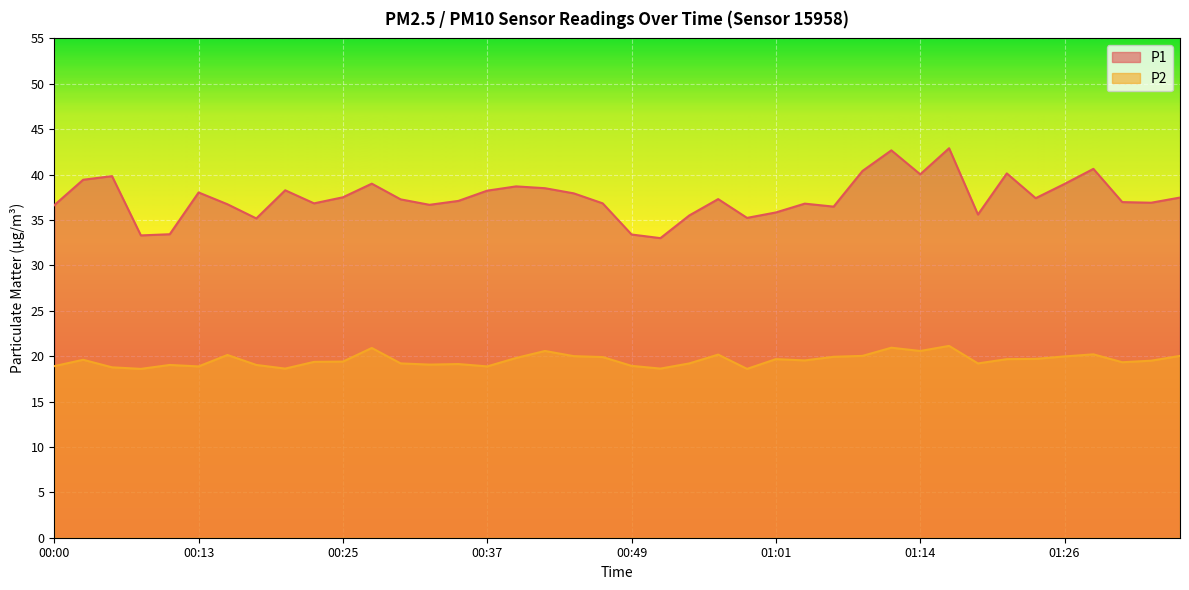

Reading right to left, extract all data points from this chart.

P1: 37.5	36.9	37.0	40.6	39.0	37.4	40.1	35.6	42.9	40.0	42.7	40.4	36.5	36.8	35.8	35.2	37.3	35.5	33.0	33.4	36.8	37.9	38.5	38.7	38.2	37.1	36.7	37.3	39.0	37.5	36.8	38.3	35.2	36.7	38.0	33.4	33.3	39.8	39.4	36.6
P2: 20.0	19.5	19.3	20.2	20.0	19.7	19.7	19.2	21.1	20.6	20.9	20.0	19.9	19.5	19.7	18.6	20.2	19.2	18.6	18.9	19.9	20.0	20.6	19.8	18.9	19.1	19.1	19.2	20.9	19.4	19.4	18.6	19.0	20.1	18.9	19.0	18.6	18.8	19.6	18.9